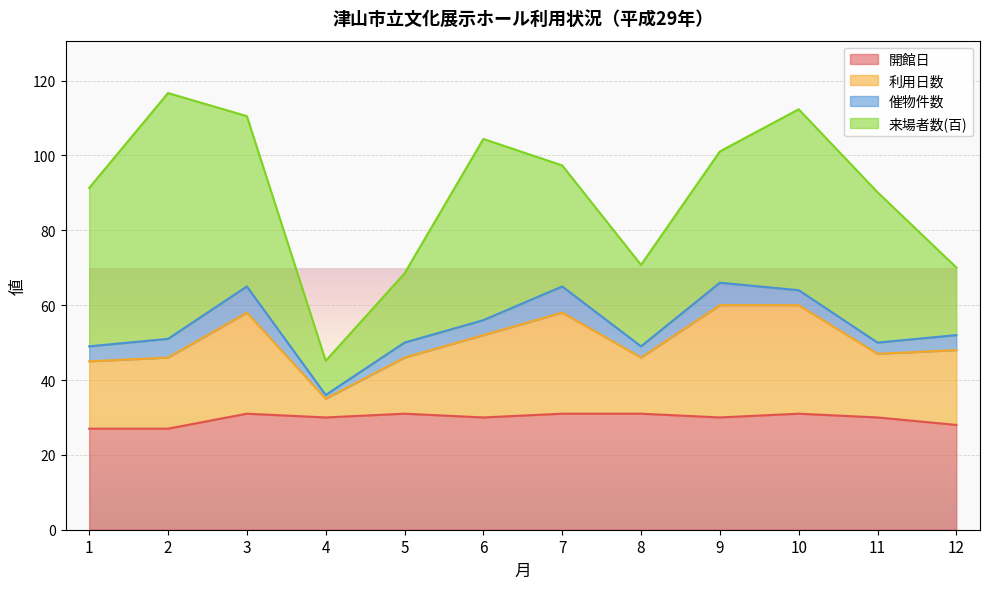

Where is the first local minimum for 利用日数?

4